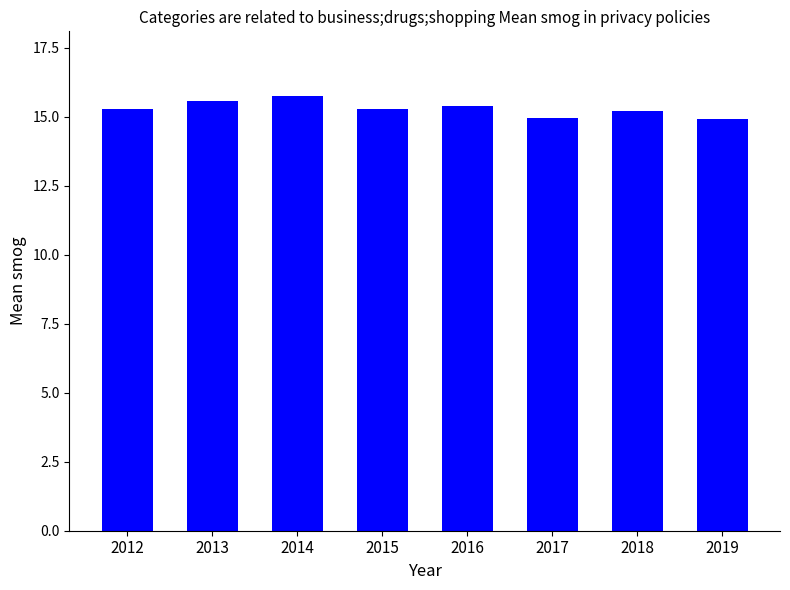

What is the ratio of the value at 2014 to the value at 2016?

1.0